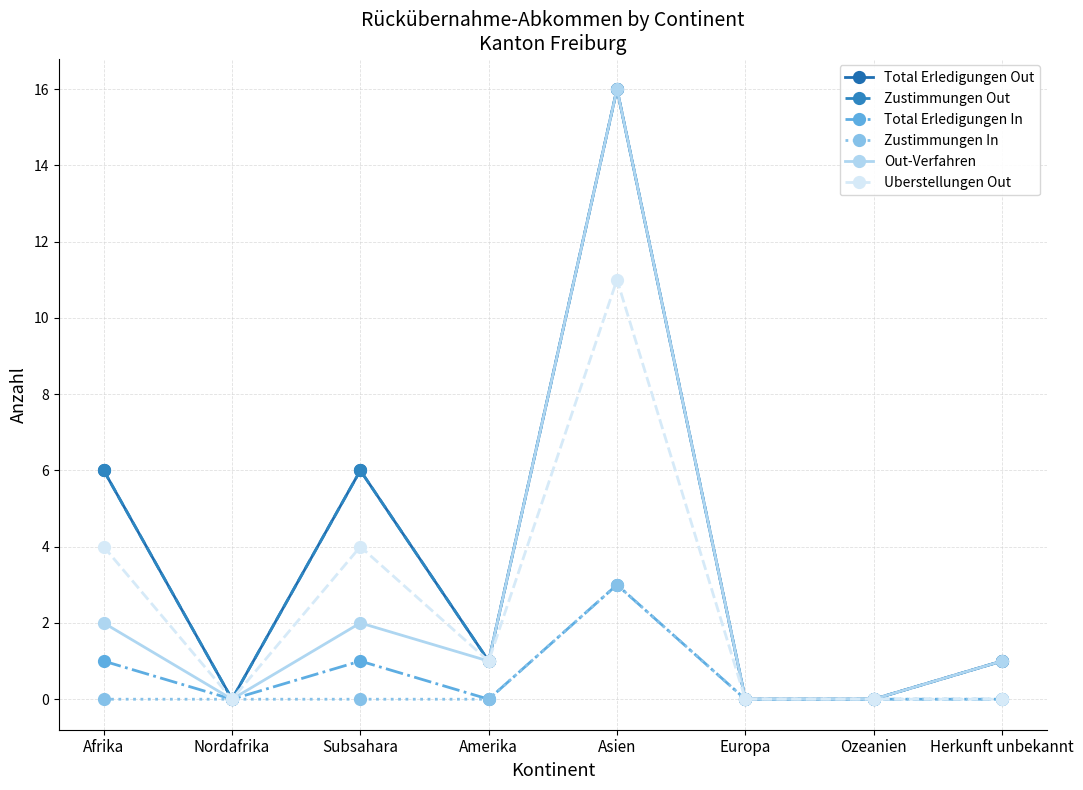

Rank the series at Amerika from highest to lowest value.

Total Erledigungen Out, Zustimmungen Out, Out-Verfahren, Uberstellungen Out, Total Erledigungen In, Zustimmungen In